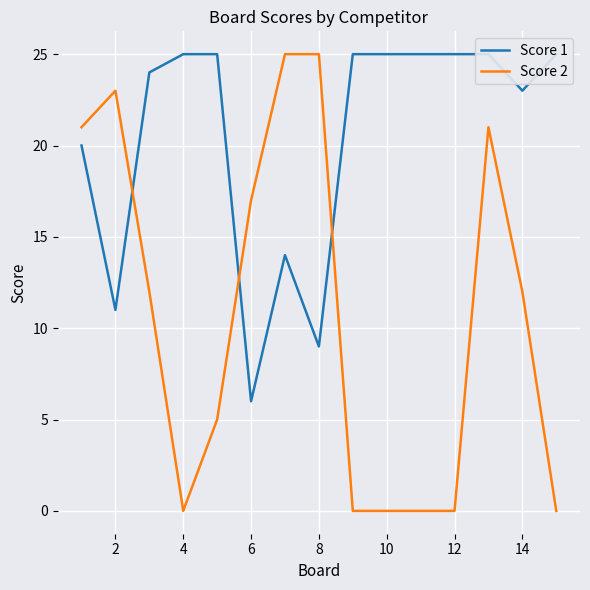

Is this an area chart (filled region under the line)?

No